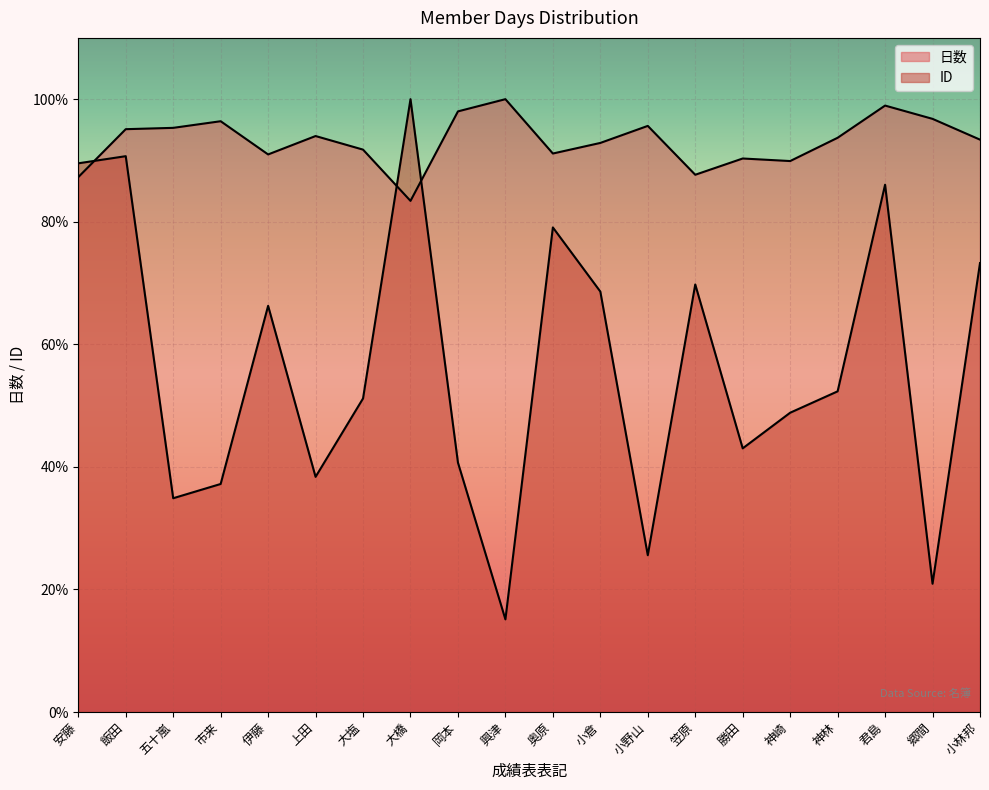

Rank the series by their maximum value, from lowest to highest.

日数, ID